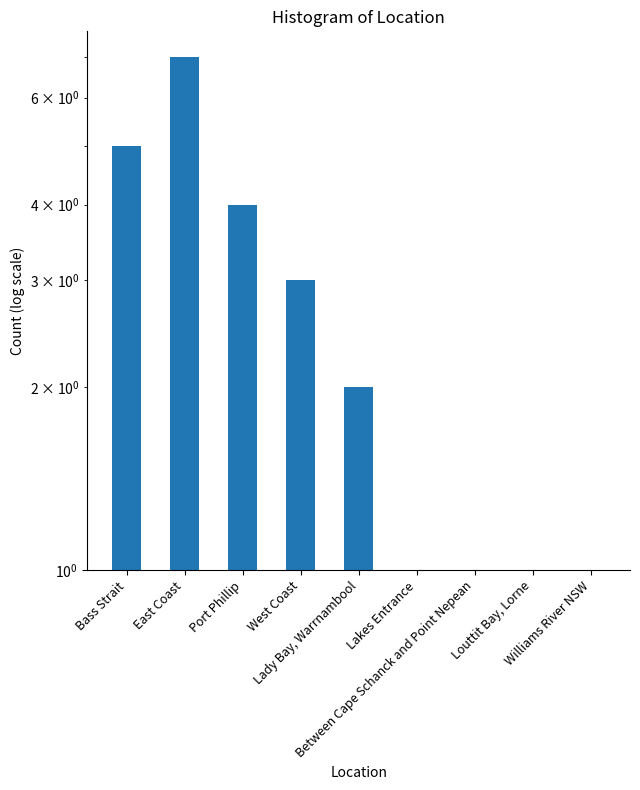

How many series are shown in this chart?

1